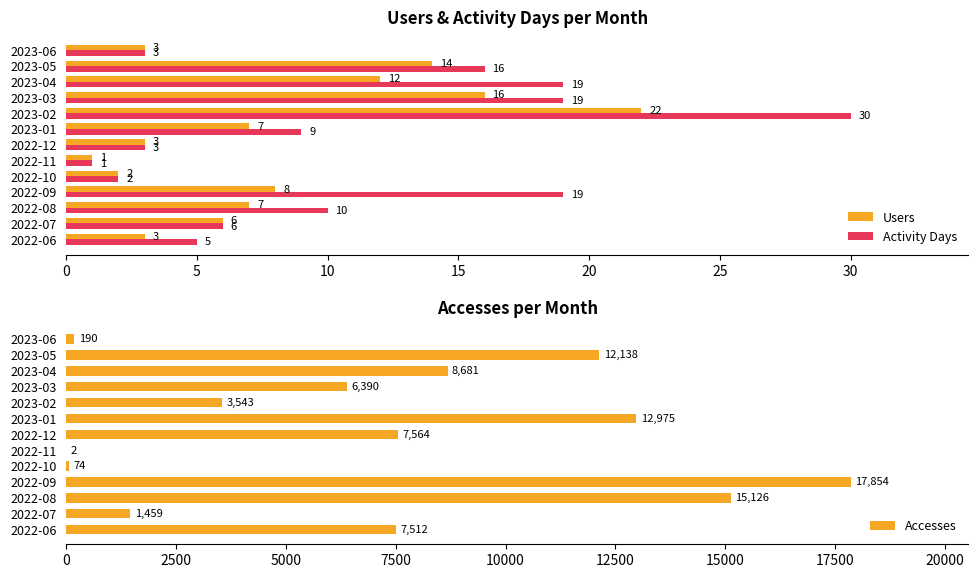

How many series are shown in this chart?

3